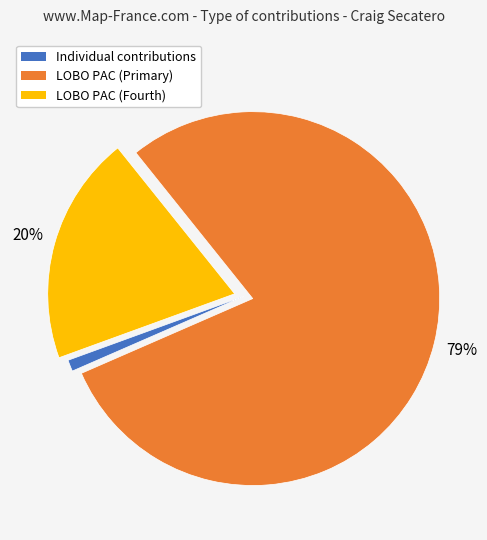

Is the sum of Individual contributions and LOBO PAC (Fourth) greater than half?

No